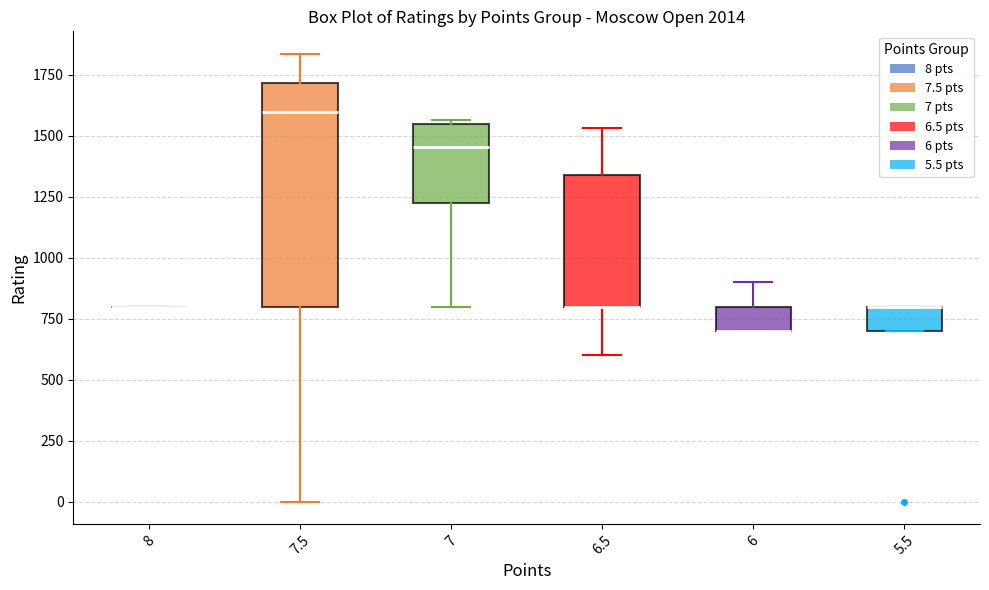

Comparing the boxes themselves (not the whiskers), which one is the tallest?

7.5